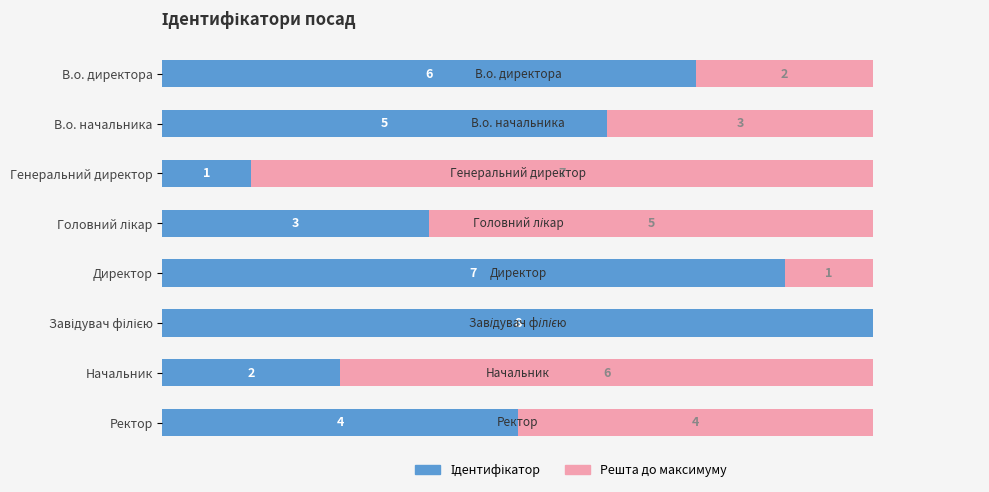

Does the chart contain any negative values?

No